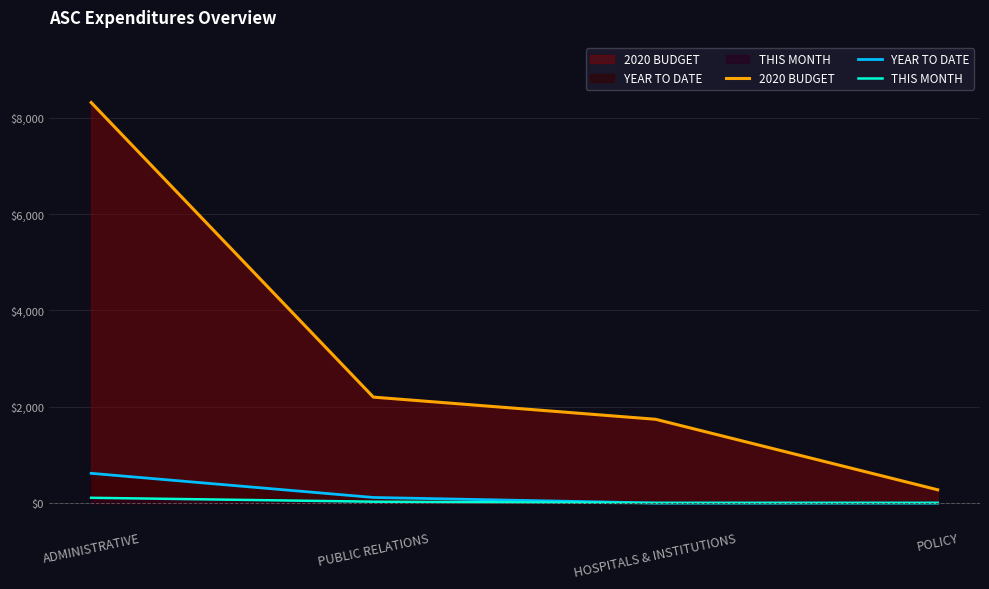

Rank the series at ADMINISTRATIVE from highest to lowest value.

2020 BUDGET, YEAR TO DATE, THIS MONTH